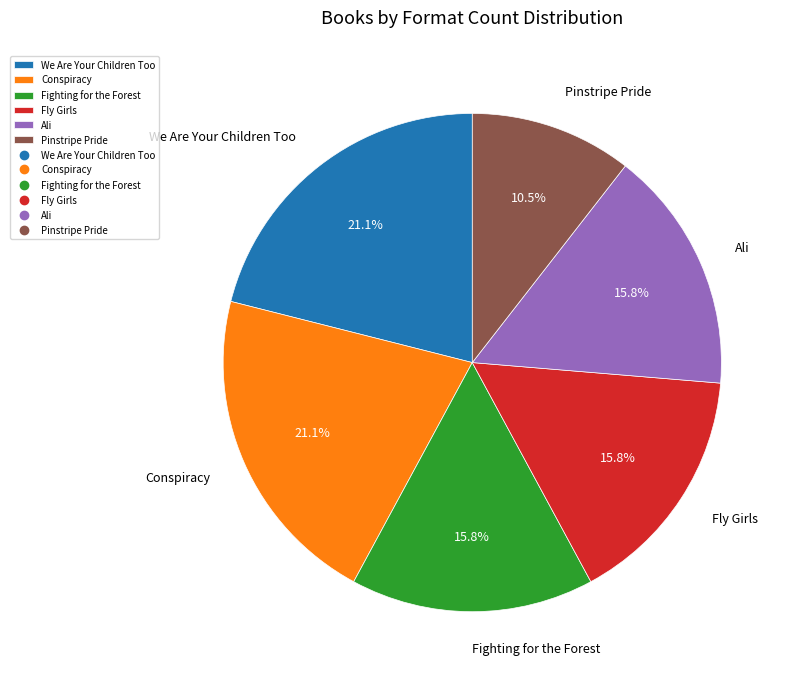

How many slices are in this pie chart?

6